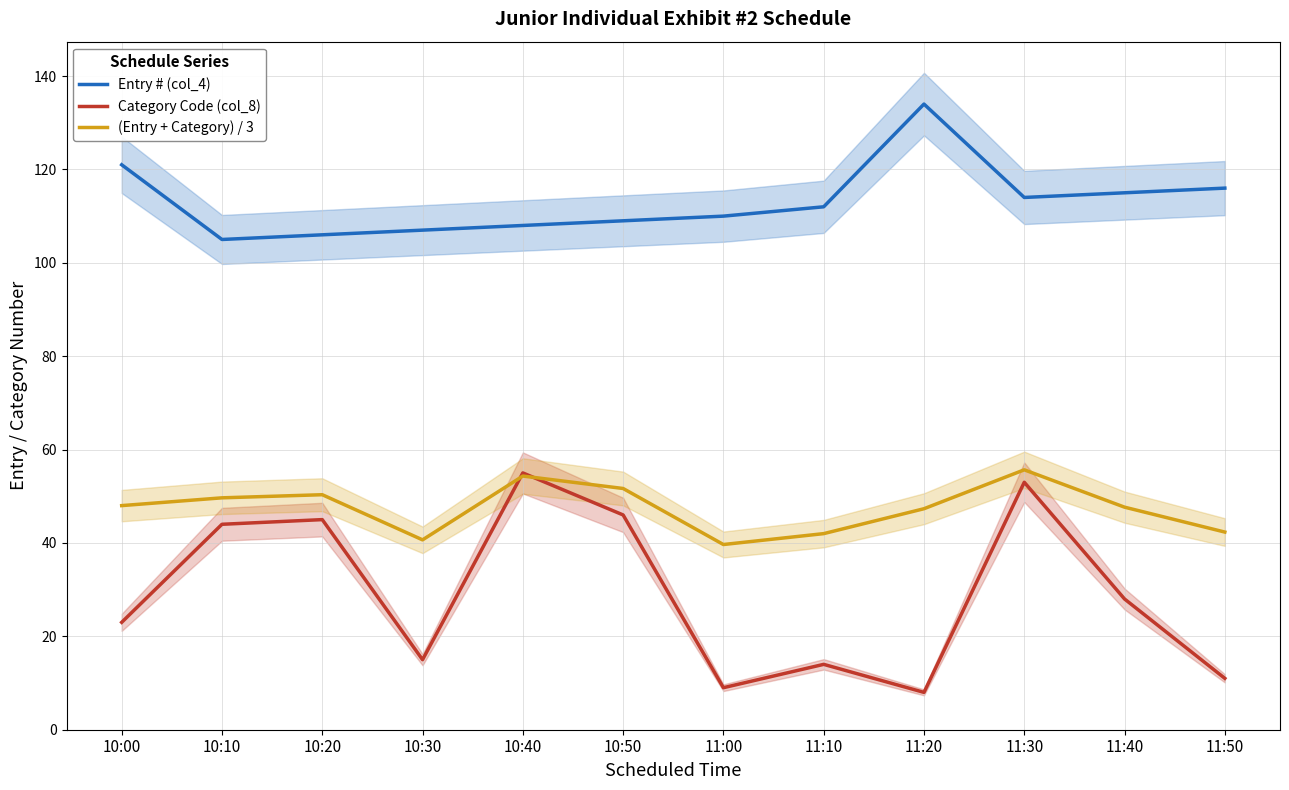

True or false: (Entry + Category) / 3 and Entry # (col_4) cross at least once.

False